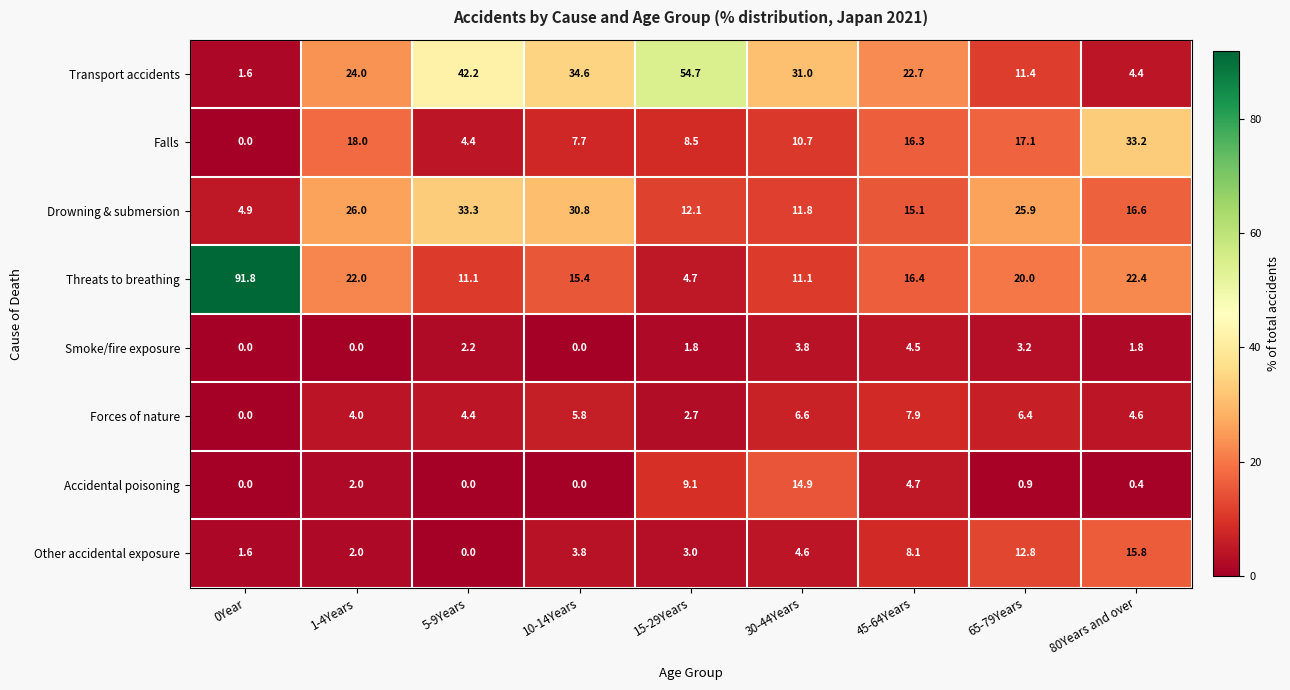

What is the difference between the highest and lowest values at 65-79Years?

25.0